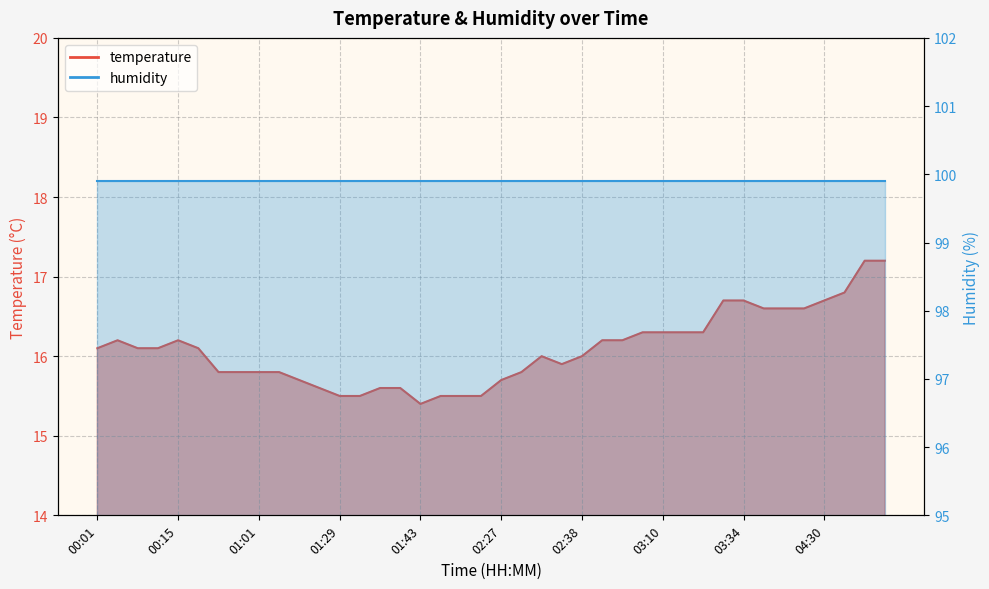

The value at 04:57 is 17.2. True or false?

True